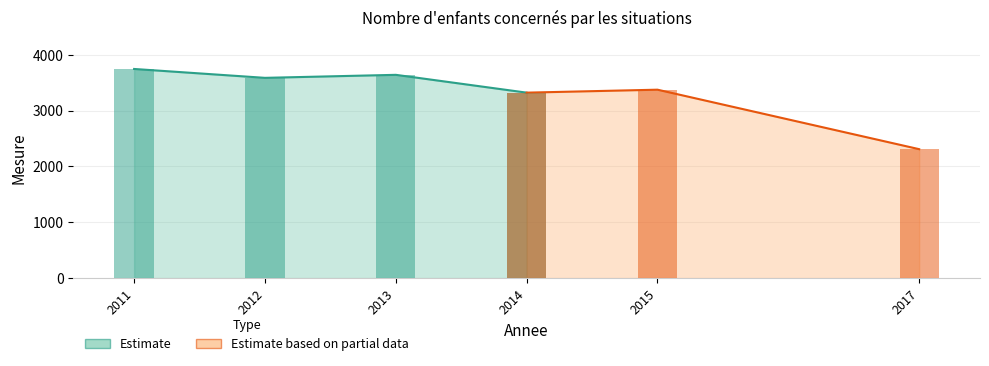

Which has a higher value, 2012 or 2013?

2013